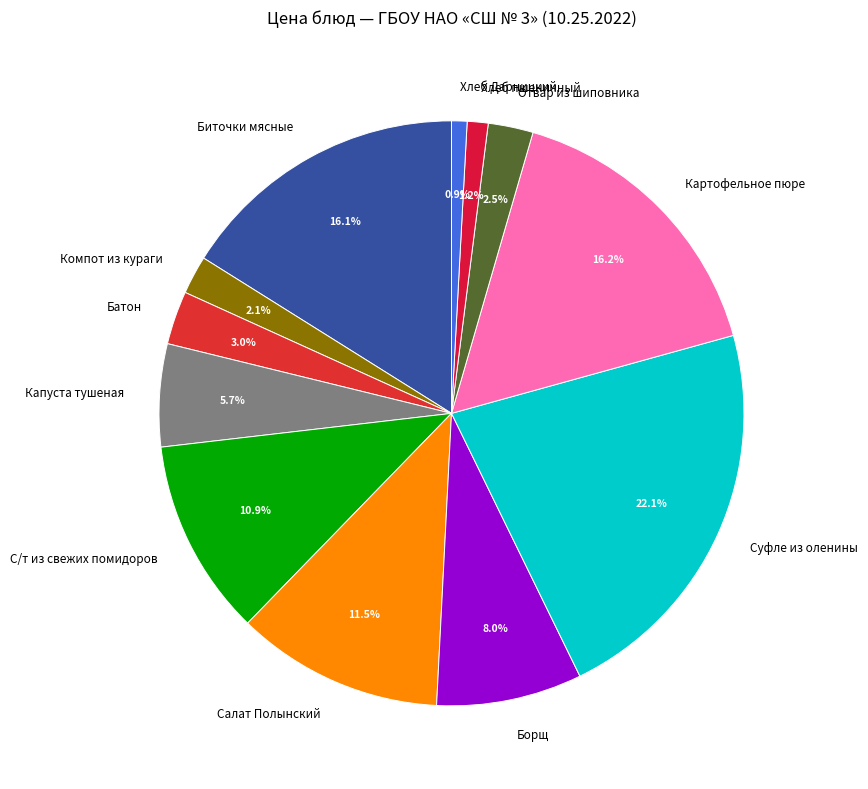

How many segments does this pie chart have?

12